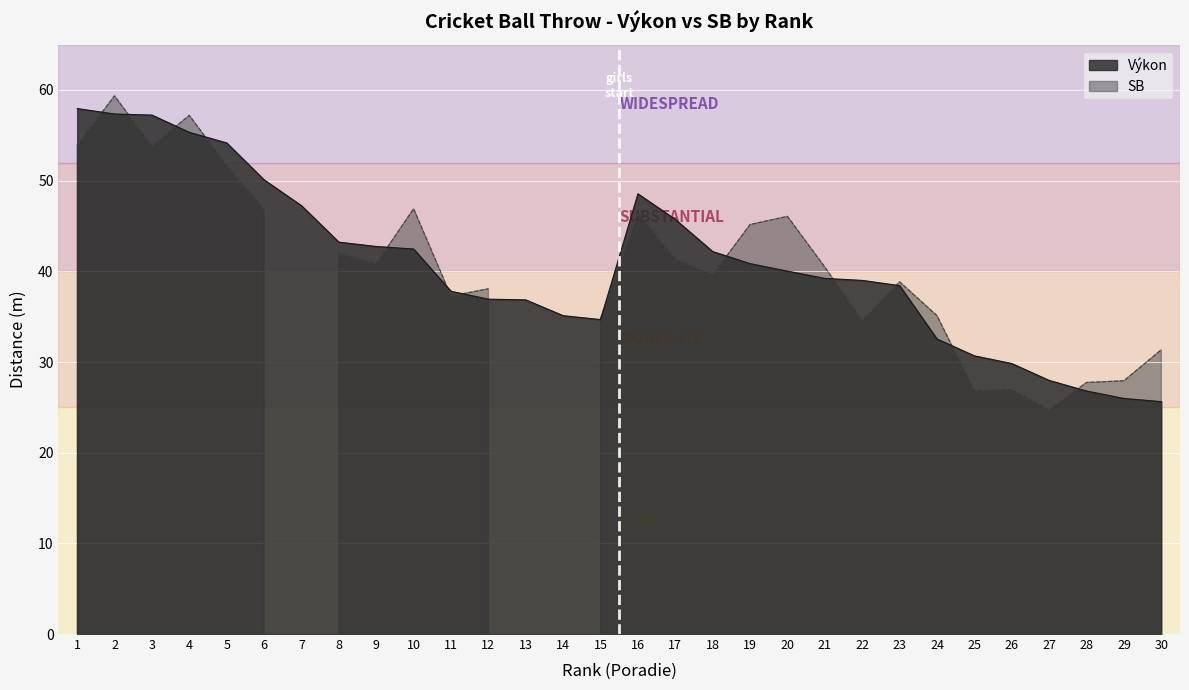

List the labels in order of value, smallest first.

30, 29, 28, 27, 26, 25, 24, 15, 14, 13, 12, 11, 23, 22, 21, 20, 19, 18, 10, 9, 8, 17, 7, 16, 6, 5, 4, 3, 2, 1